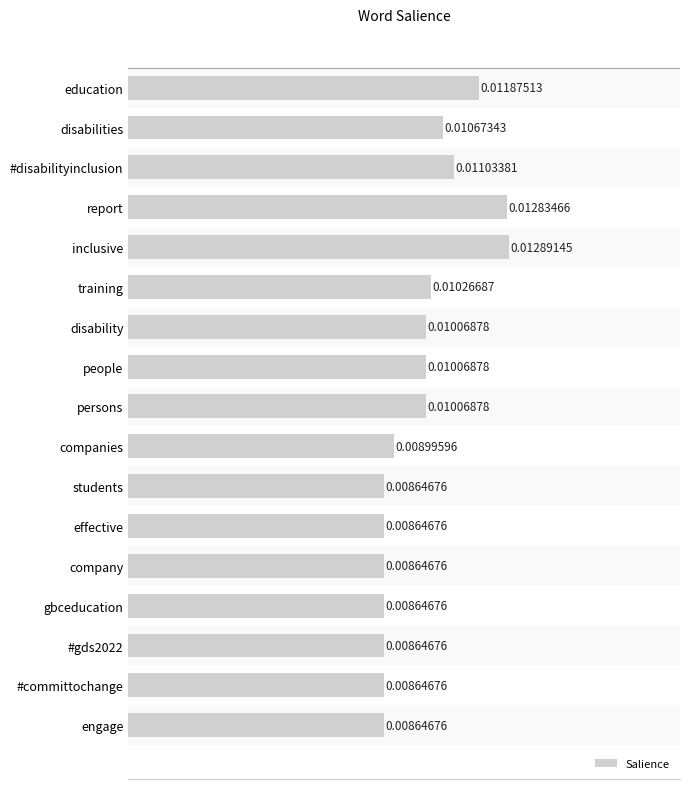

Are the bars grouped side by side (vs. stacked)?

No